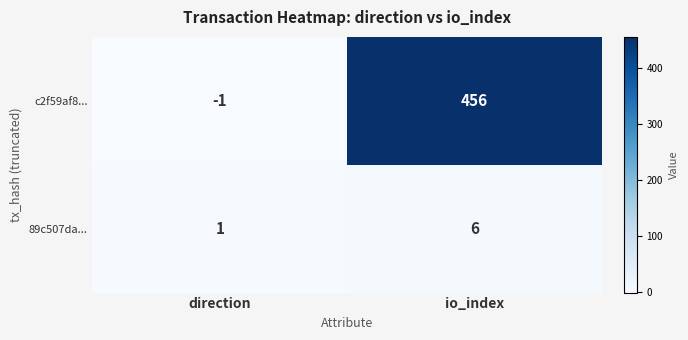

Reading right to left, extract all data points from this chart.

c2f59af8...: 456	-1
89c507da...: 6	1